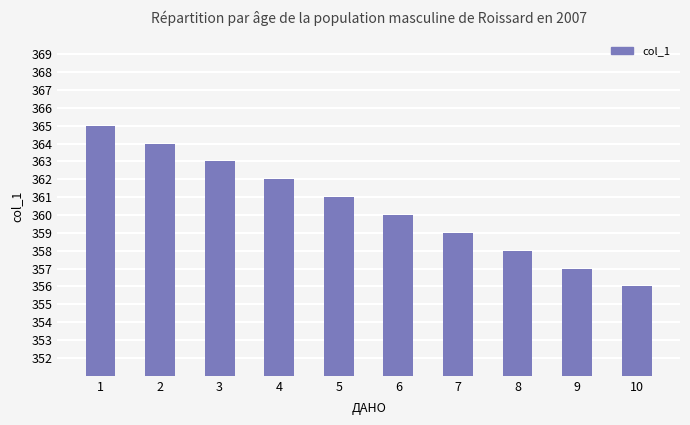

What is the difference between the second highest and second lowest values?

7